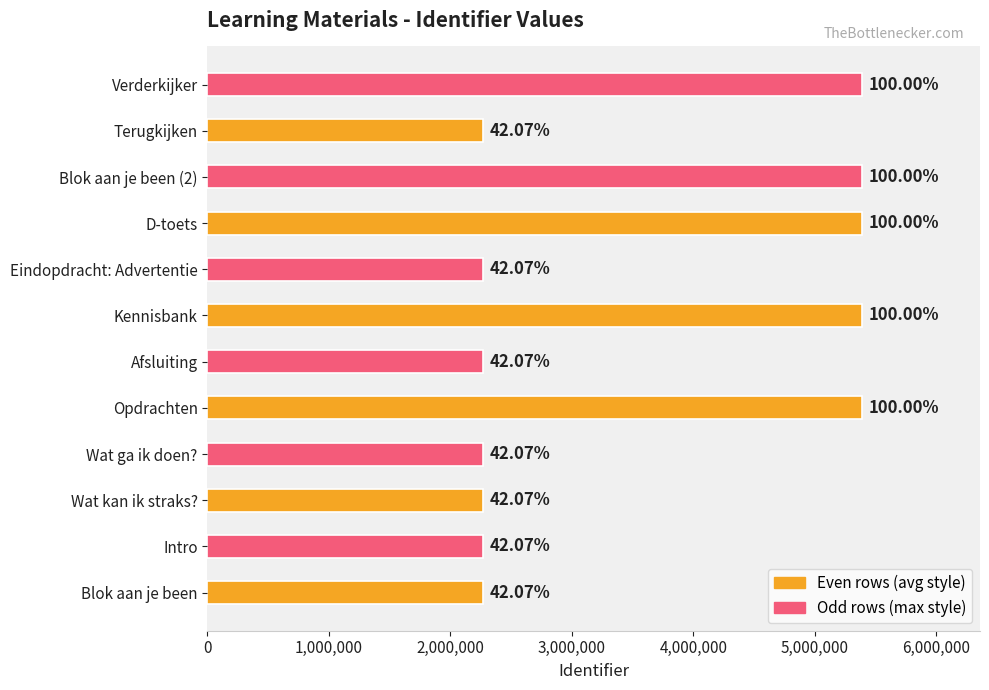

Are the bars grouped side by side (vs. stacked)?

No